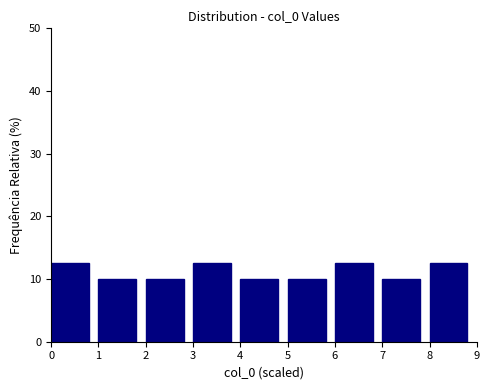

Reading left to right, list every bar in this chart as the range it spans on the x-axis followed by its height. The values are not printed on the chart, so give them approximately, as read against the axis.

0 to 1: 13
1 to 2: 10
2 to 3: 10
3 to 4: 13
4 to 5: 10
5 to 6: 10
6 to 7: 13
7 to 8: 10
8 to 9: 13